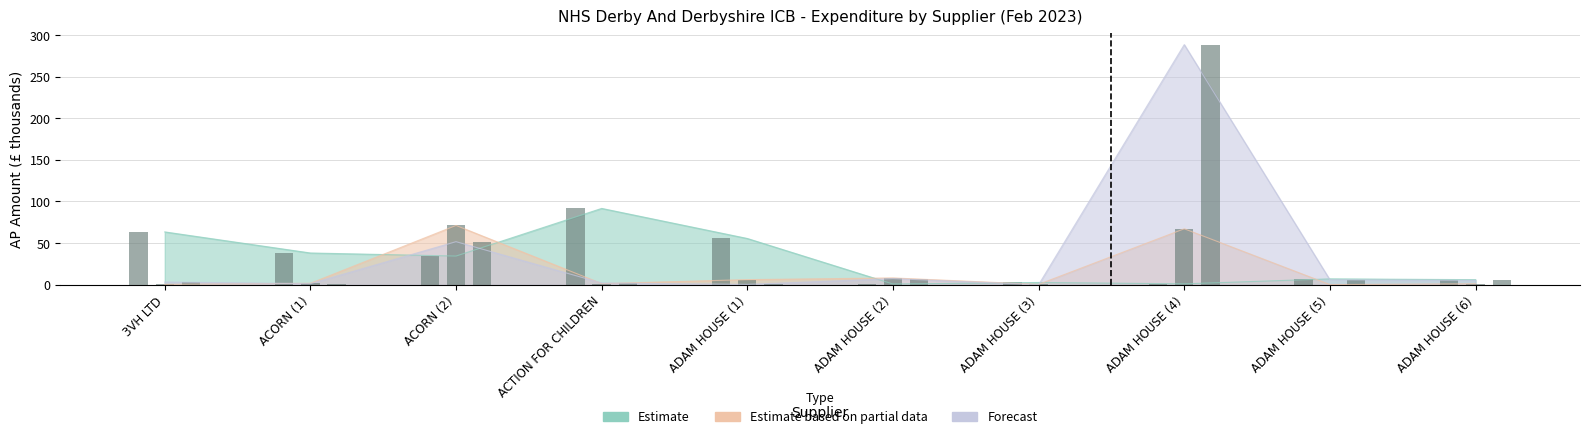

The value of Forecast at ADAM HOUSE (4) is 288.5. True or false?

True